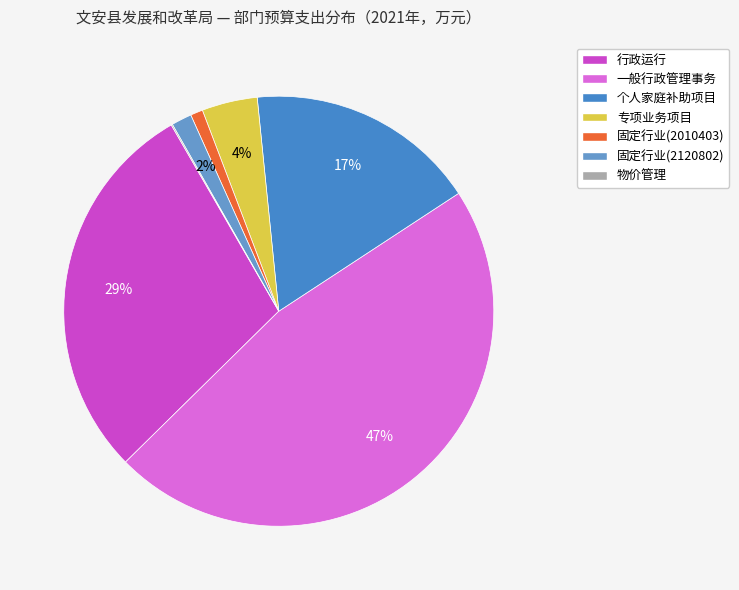

To the nearest percent, what is the average slice percentage?

14%